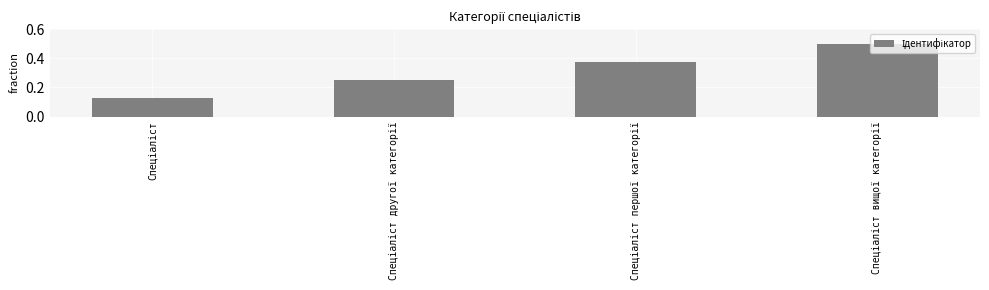

Are the bars grouped side by side (vs. stacked)?

No